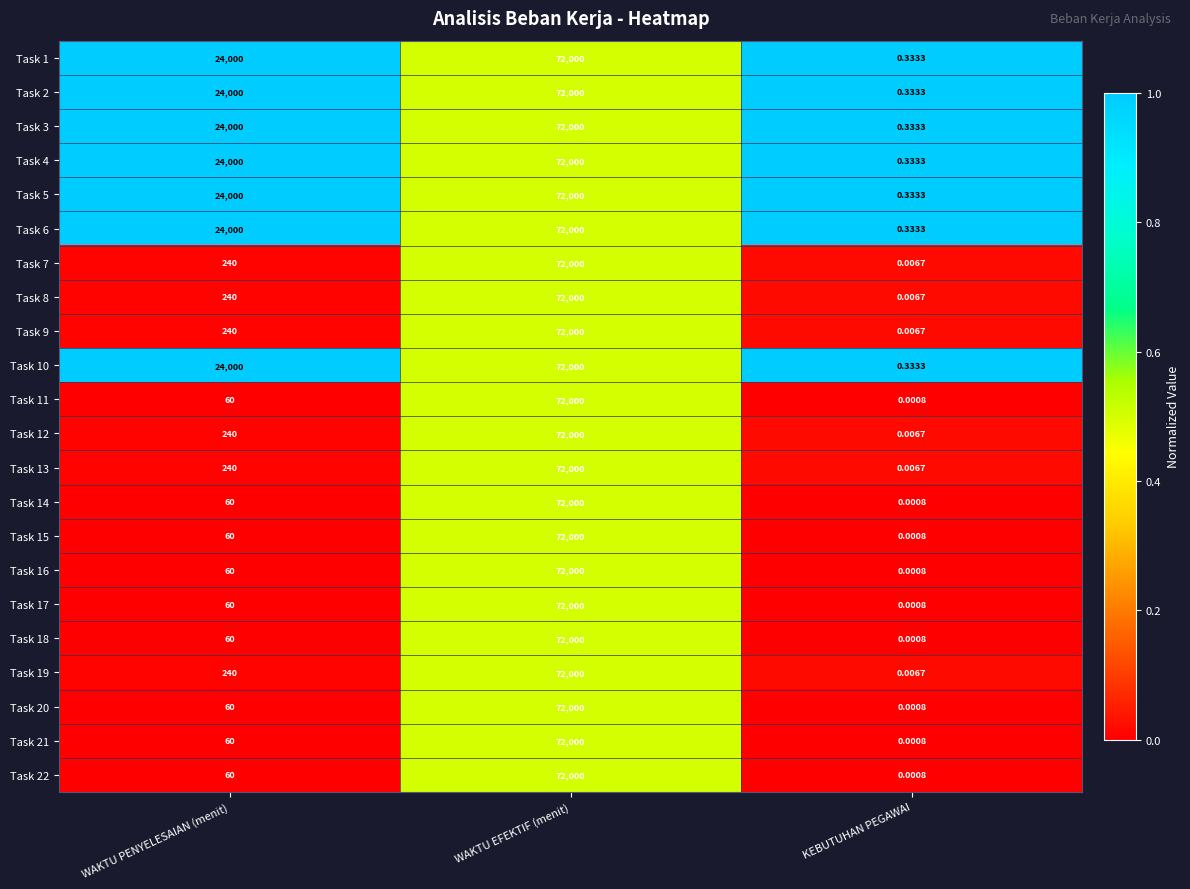

At which category is the sum across all series the highest?

WAKTU EFEKTIF (menit)